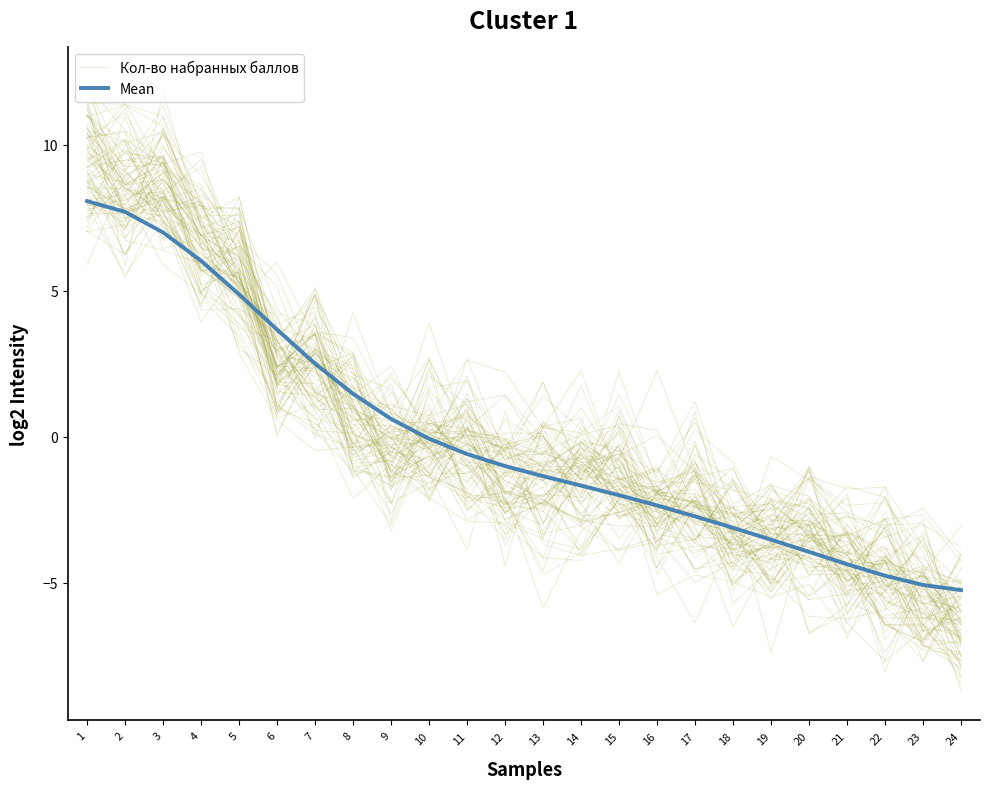

Reading left to right, list all the values displayed in this chart.

Кол-во набранных баллов: 9.8	8.1	9.0	8.1	4.9	1.9	4.1	1.1	-1.3	-0.1	-1.3	-2.3	-1.5	-4.1	-3.8	-3.4	-4.0	-3.4	-4.9	-5.5	-3.0	-5.0	-5.7	-8.5
Mean: 8.1	7.7	7.0	6.0	4.9	3.7	2.5	1.5	0.6	-0.1	-0.6	-1.0	-1.4	-1.7	-2.0	-2.4	-2.7	-3.1	-3.5	-3.9	-4.4	-4.8	-5.1	-5.3